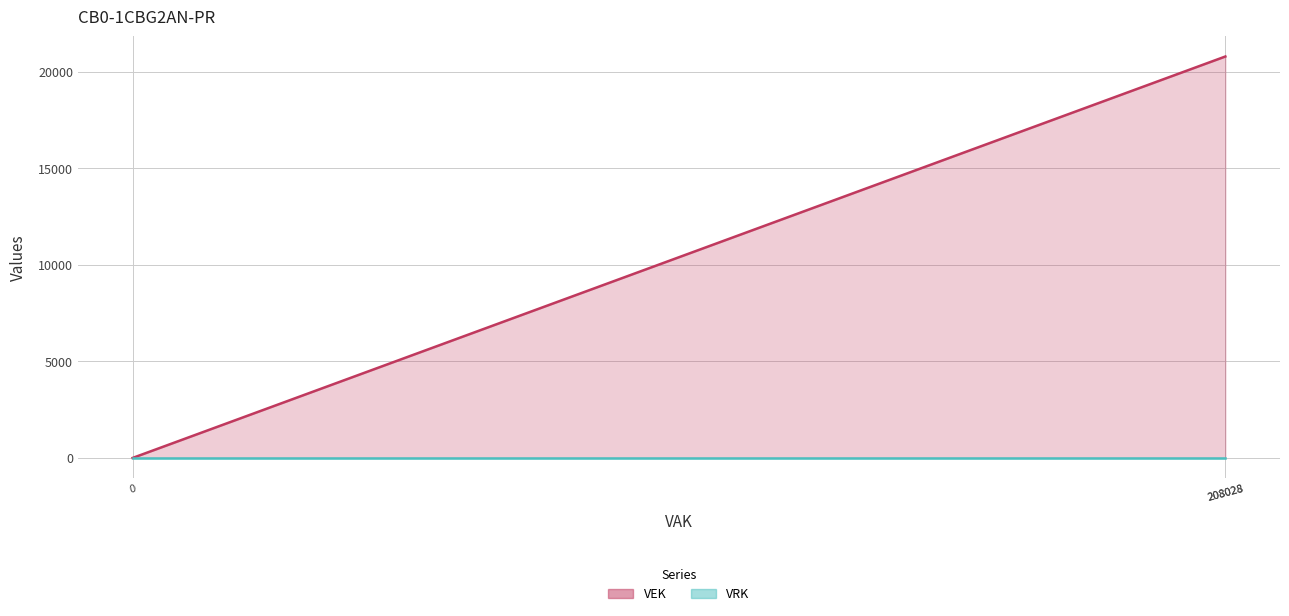

Is it true that VRK (line) equals 0 at 208028?

True